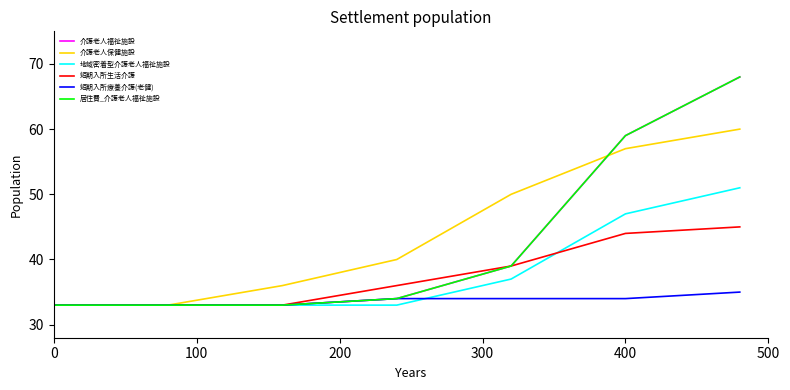

Is this an area chart (filled region under the line)?

No